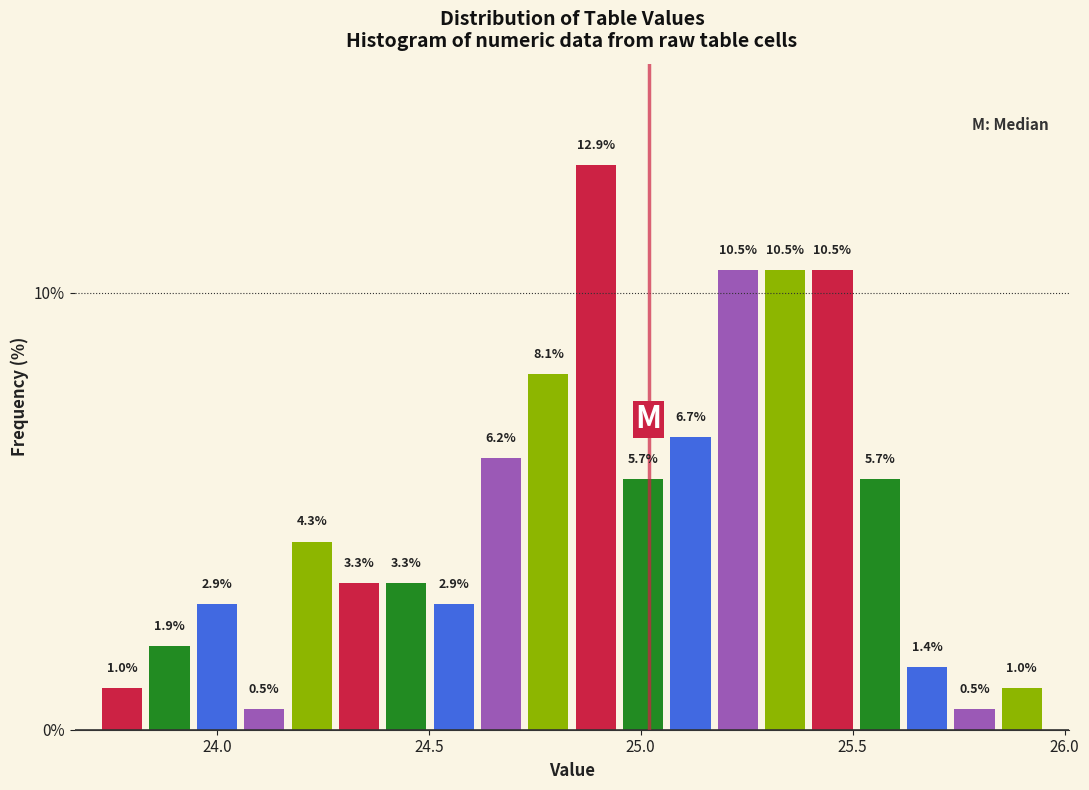

Read against the x-axis, roughly where is the centre of the tallest bar?

24.90